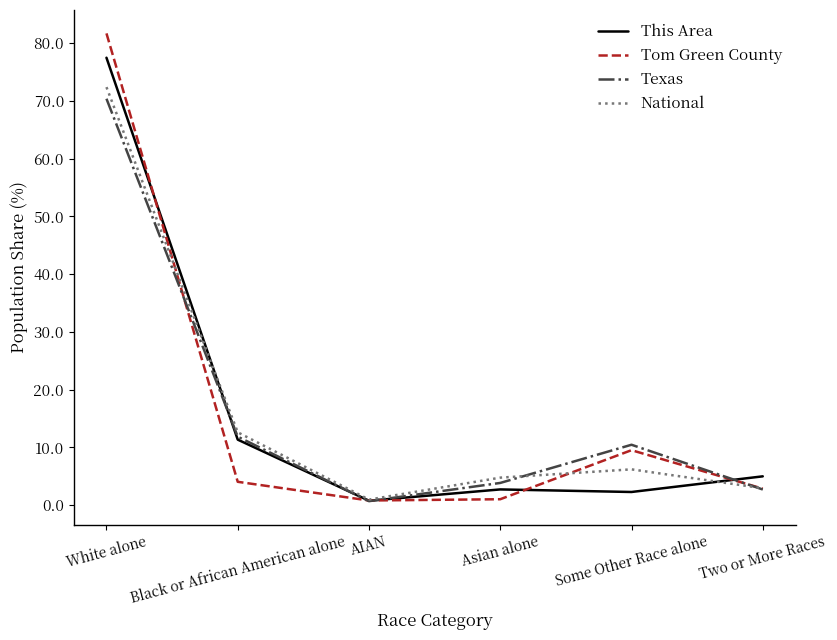

What is the sum of the Texas values at AIAN and Two or More Races?

3.4